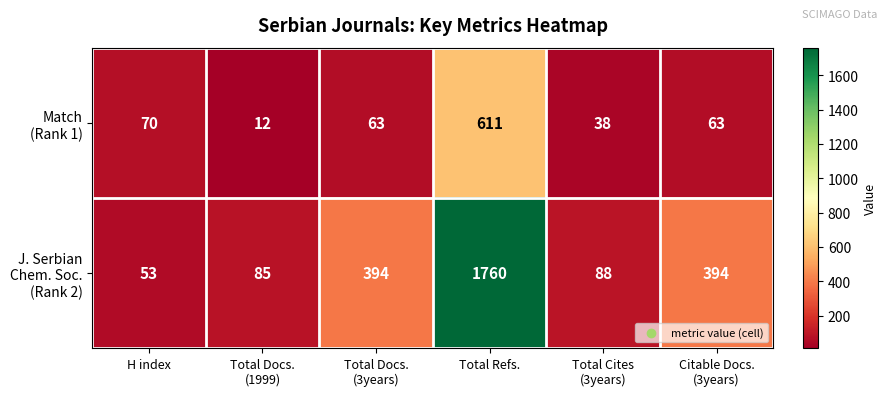

What is the maximum value shown in the chart?

1760